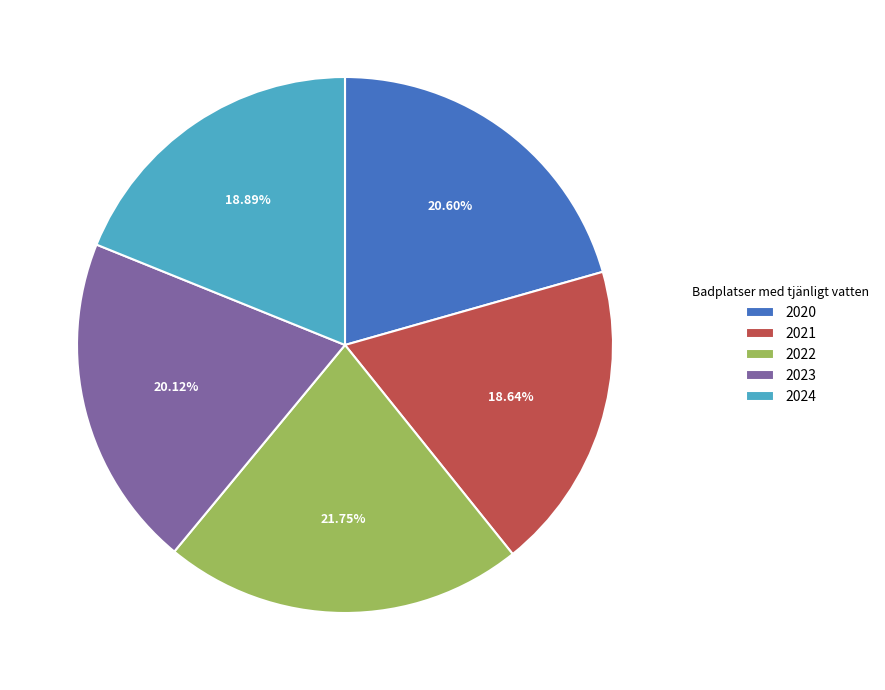

To the nearest percent, what is the average slice percentage?

20%